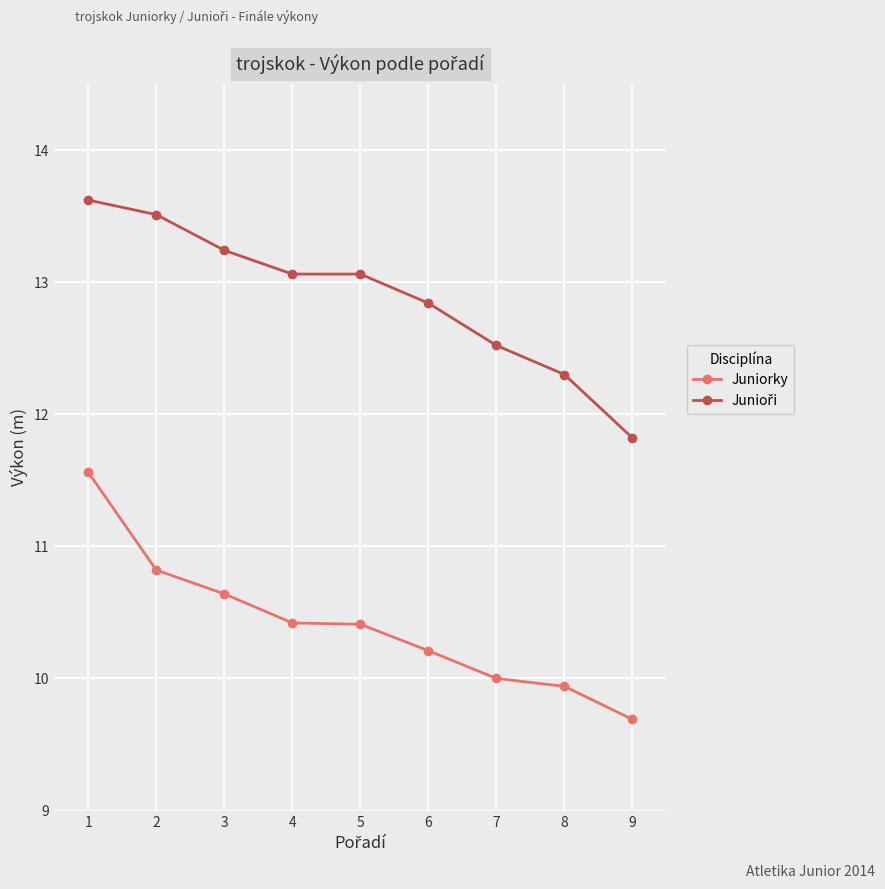

At how many categories does at least one series exceed 12?

8